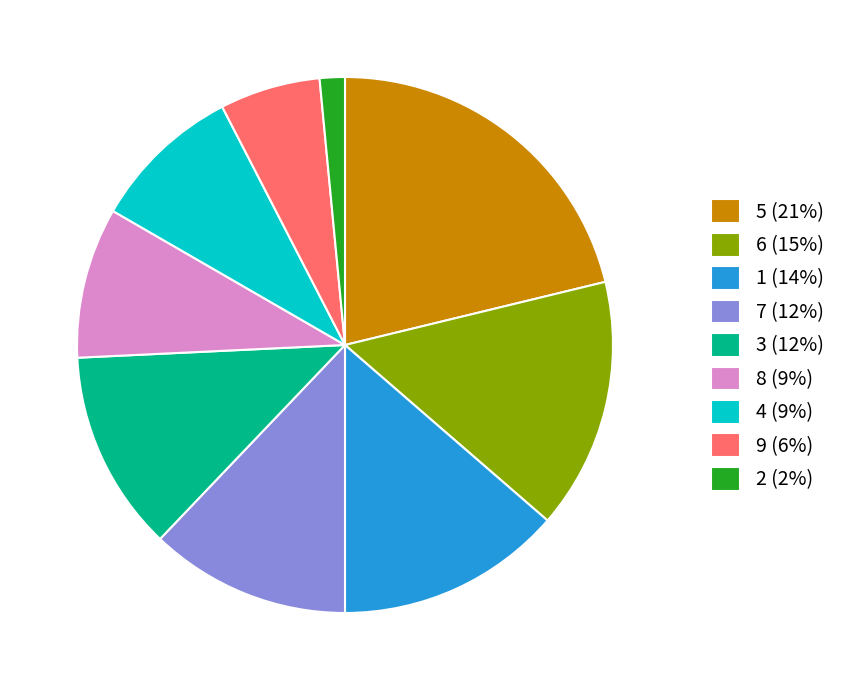

Between 2 (2%) and 4 (9%), which is larger?

4 (9%)